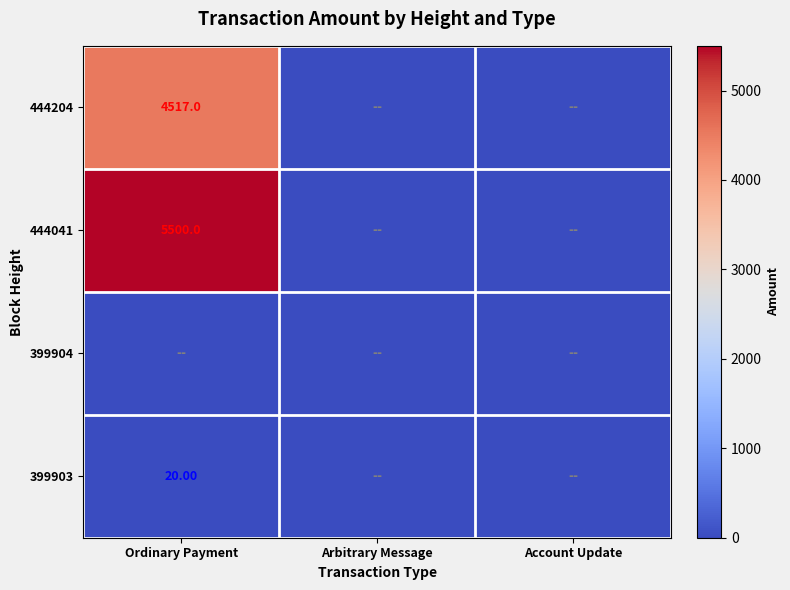

How many values in the 444204 series exceed 0?

1